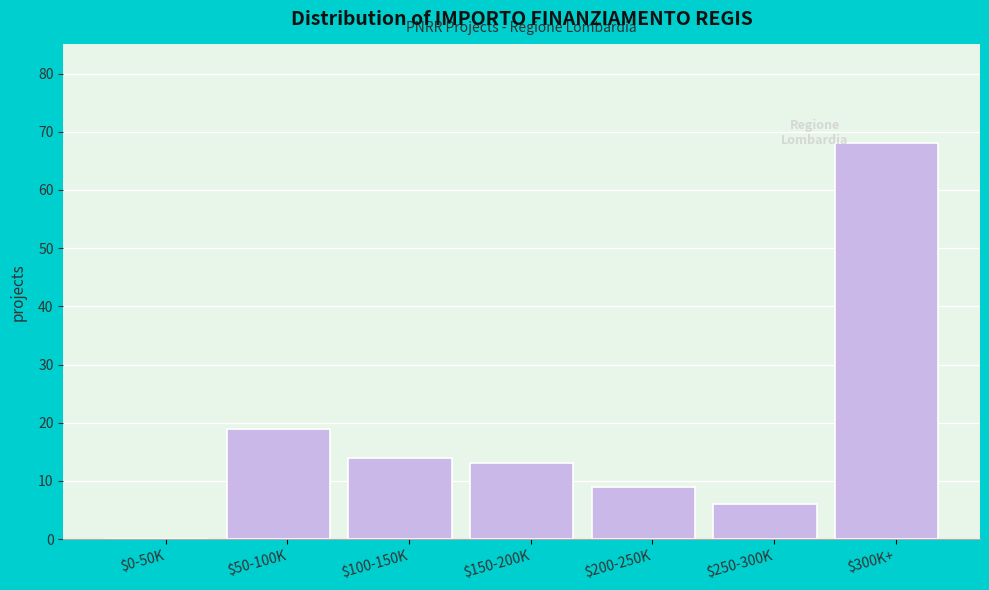

At which label is the value closest to 34?

$50-100K